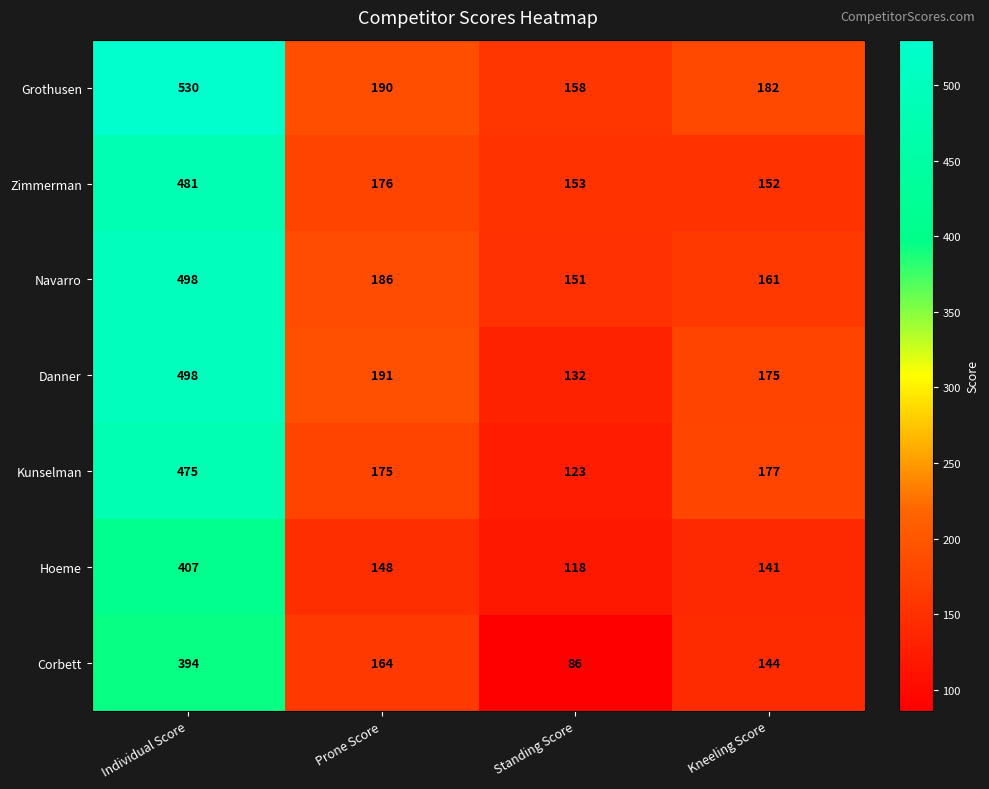

Reading right to left, list all the values displayed in this chart.

Grothusen: Kneeling Score=182	Standing Score=158	Prone Score=190	Individual Score=530
Zimmerman: Kneeling Score=152	Standing Score=153	Prone Score=176	Individual Score=481
Navarro: Kneeling Score=161	Standing Score=151	Prone Score=186	Individual Score=498
Danner: Kneeling Score=175	Standing Score=132	Prone Score=191	Individual Score=498
Kunselman: Kneeling Score=177	Standing Score=123	Prone Score=175	Individual Score=475
Hoeme: Kneeling Score=141	Standing Score=118	Prone Score=148	Individual Score=407
Corbett: Kneeling Score=144	Standing Score=86	Prone Score=164	Individual Score=394